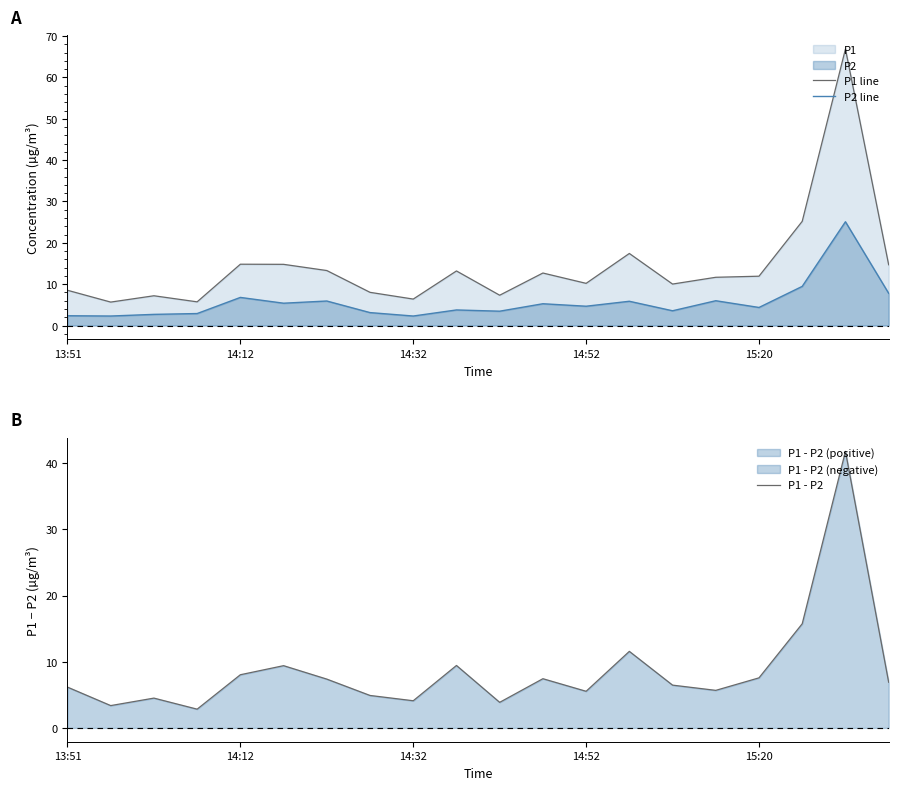

Is it true that P2 line equals 4.1 at 14:12?

False